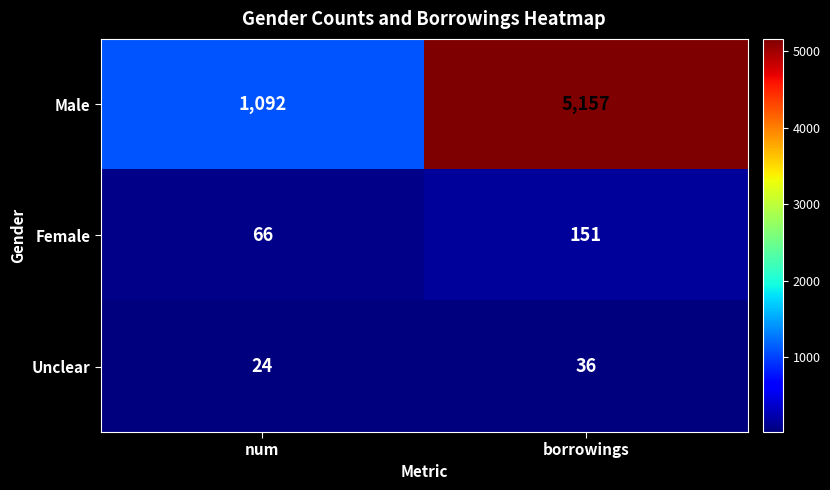

Reading right to left, extract all data points from this chart.

Male: 5157	1092
Female: 151	66
Unclear: 36	24